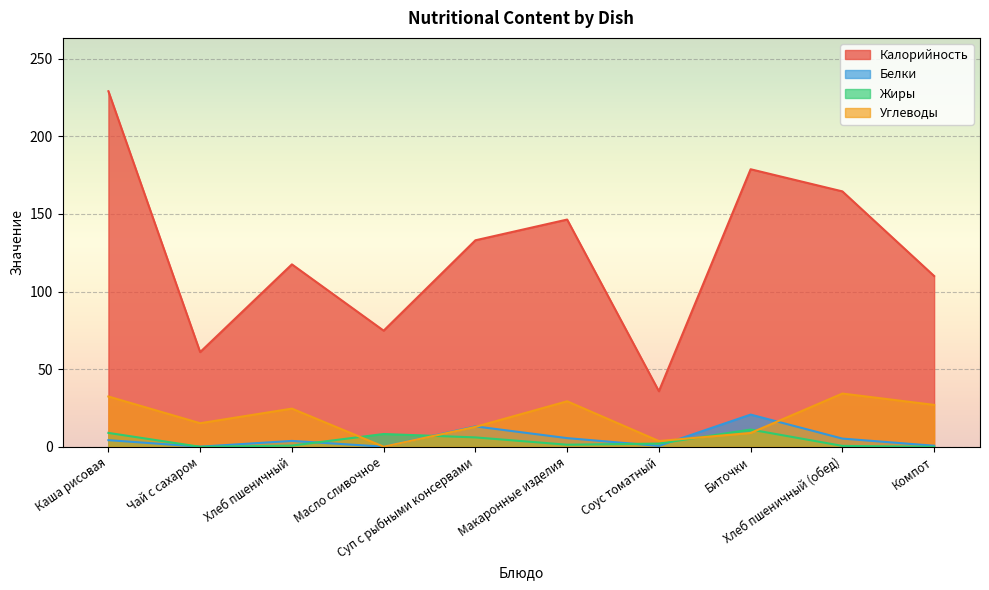

At how many categories does at least one series exceed 207?

1